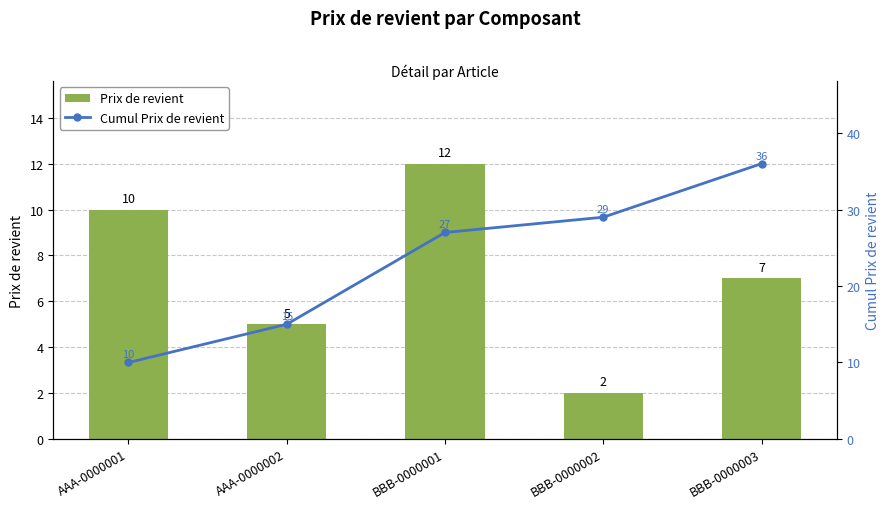

What is the smallest value displayed?

2